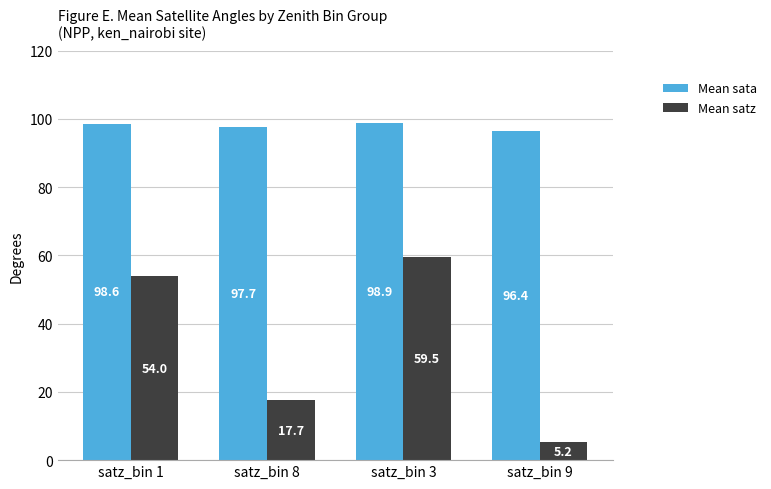

List the series in order of their overall mean, highest first.

Mean sata, Mean satz